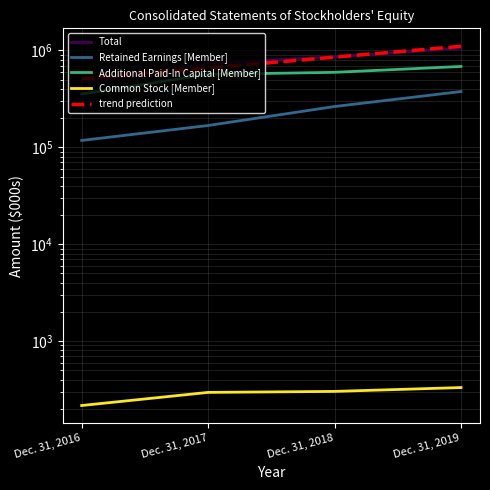

Which series has the largest total across all categories?

Total